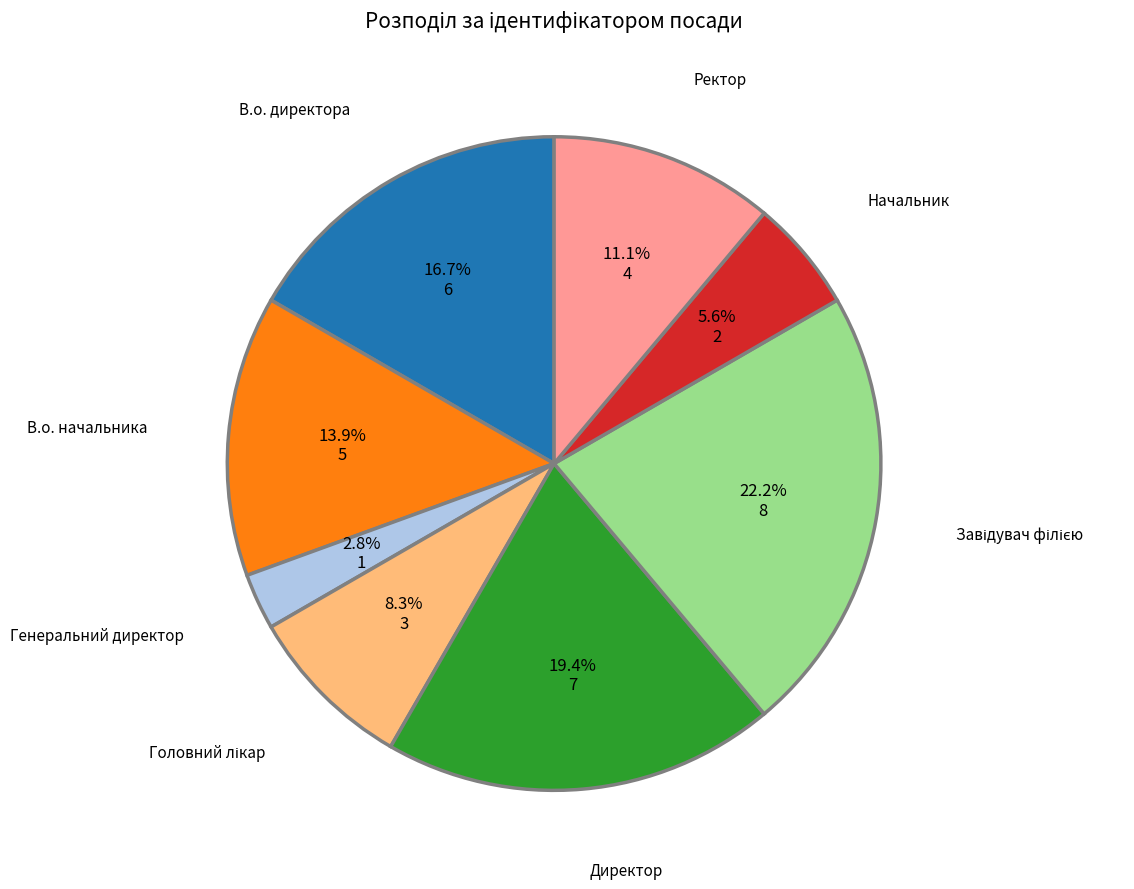

Does any single category account for the majority?

No